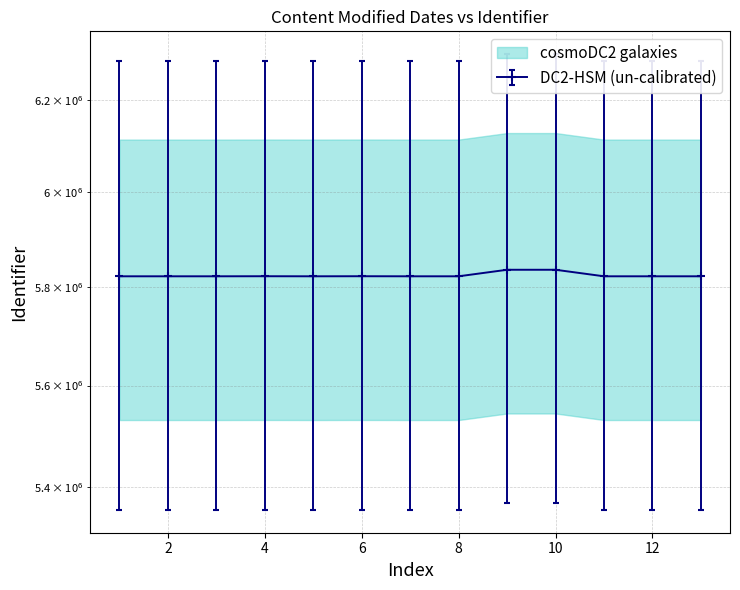

Reading left to right, transcribe all the data shown in this chart.

5822567	5822568	5822570	5822708	5822571	5822715	5822572	5822574	5836174	5836175	5822575	5822576	5822578